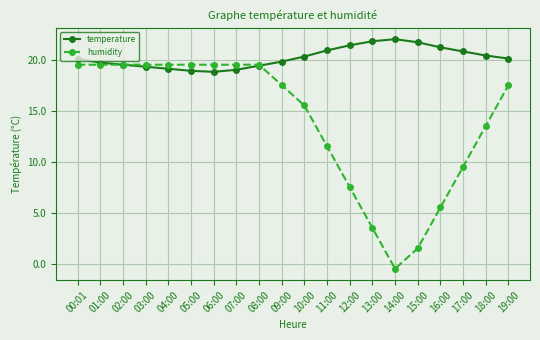

List the series in order of their peak value, highest first.

temperature, humidity